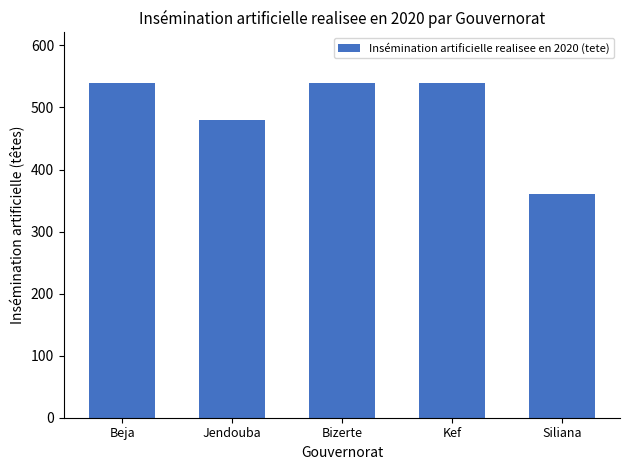

Reading left to right, transcribe all the data shown in this chart.

540	480	540	540	360